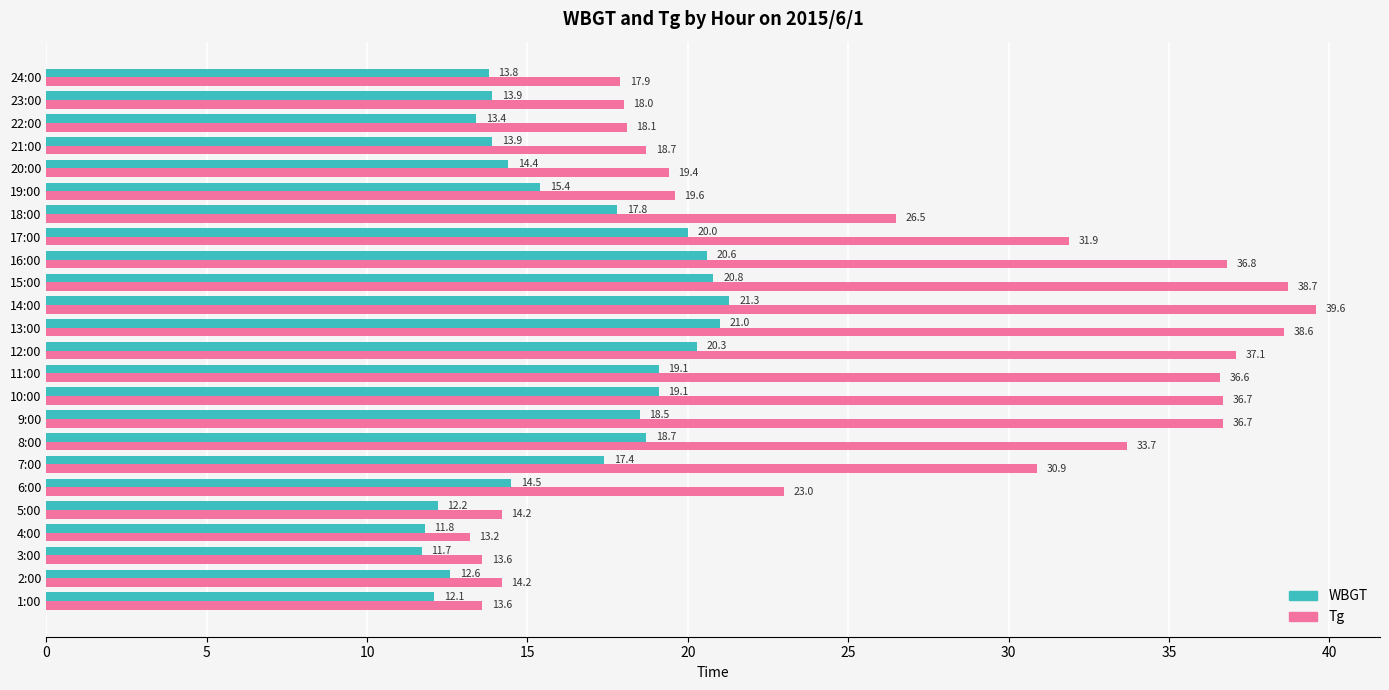

At 10:00, list the series in order from smallest to largest.

WBGT, Tg